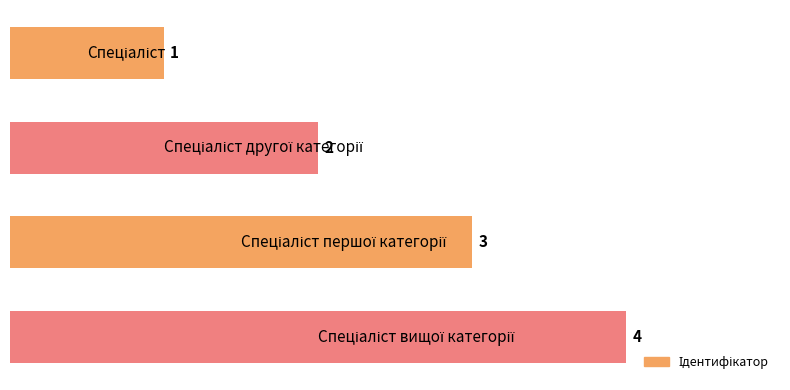

How many values are between 2 and 4?

3